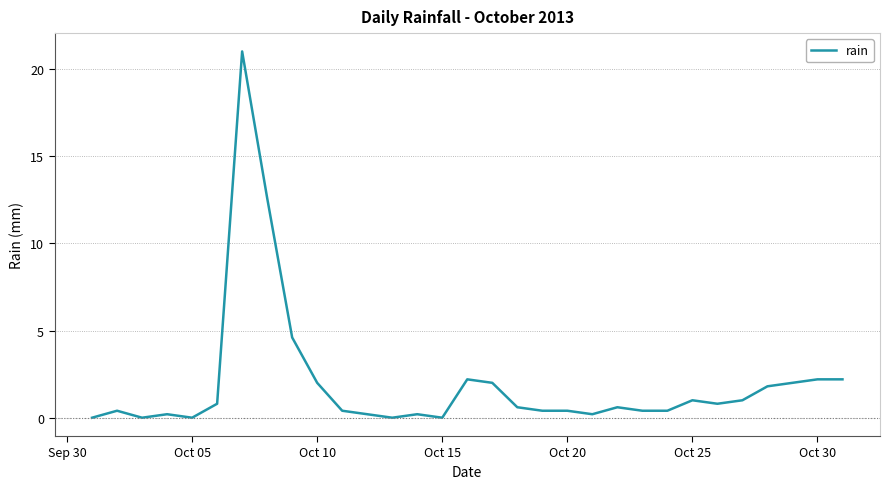

What is the average value?

2.0